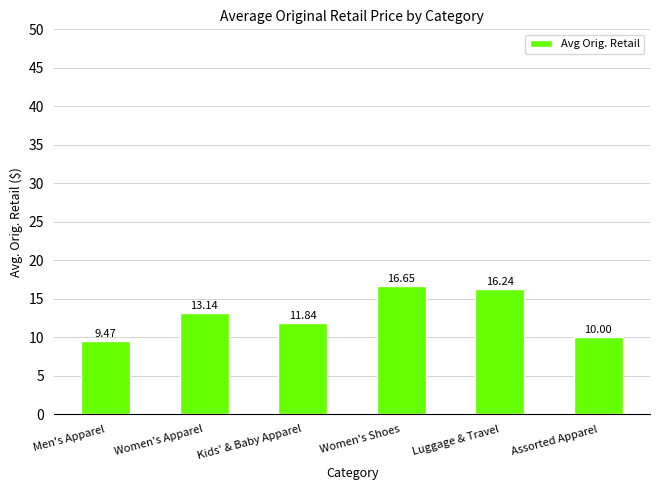

What is the minimum value shown in the chart?

9.5